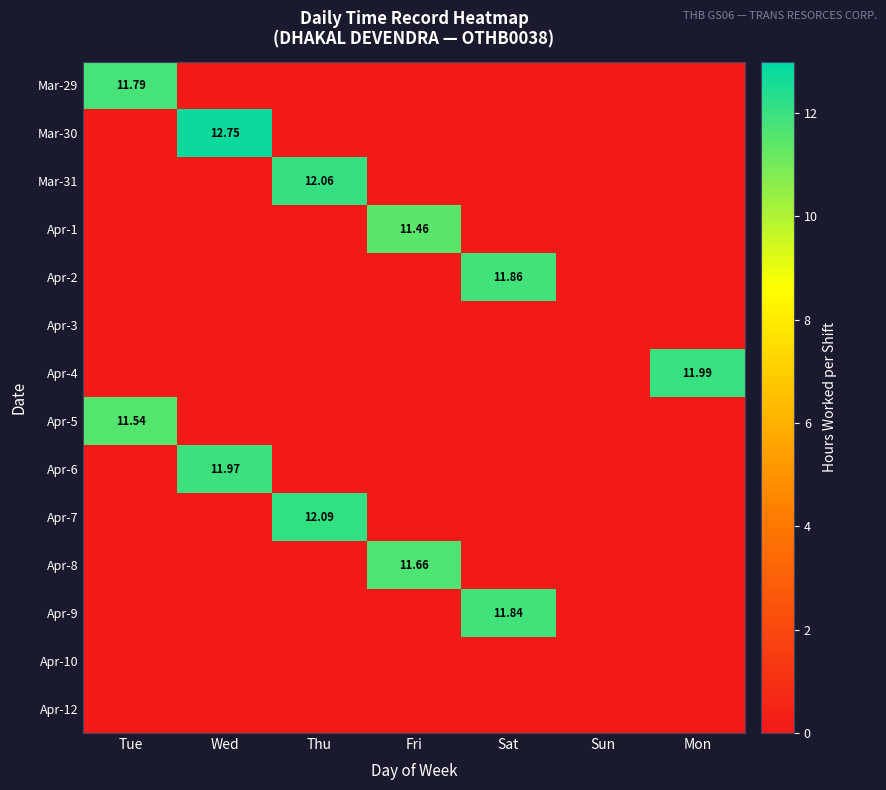

What is the difference between the maximum and second lowest values in the Apr-7 series?

12.1